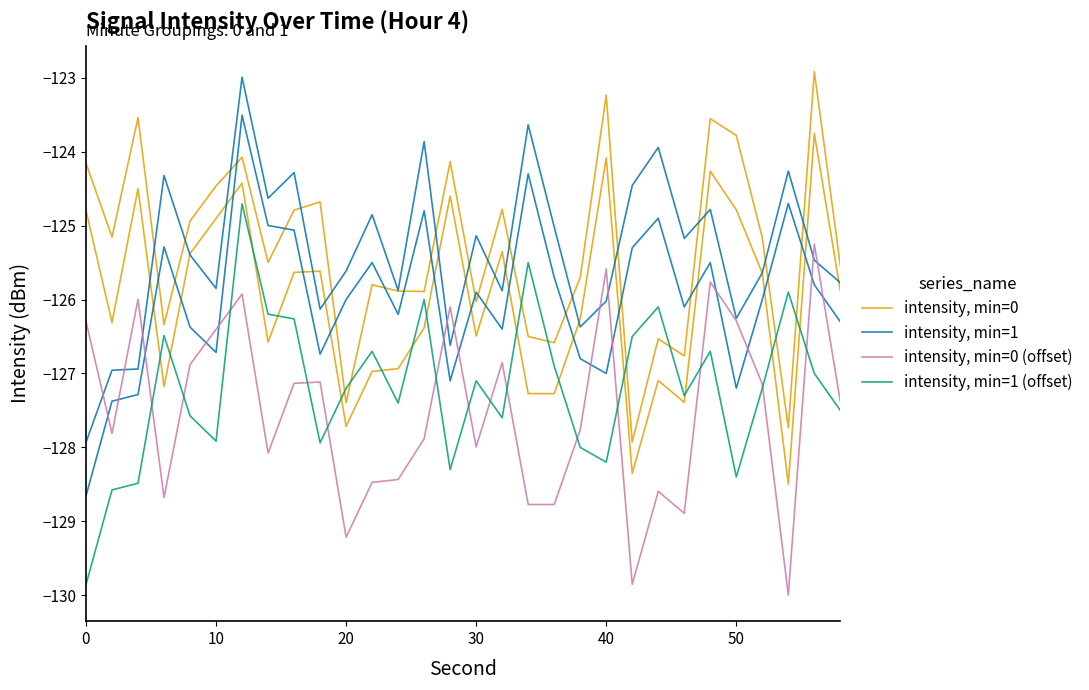

True or false: intensity, min=1 (offset) and intensity, min=1 cross at least once.

False